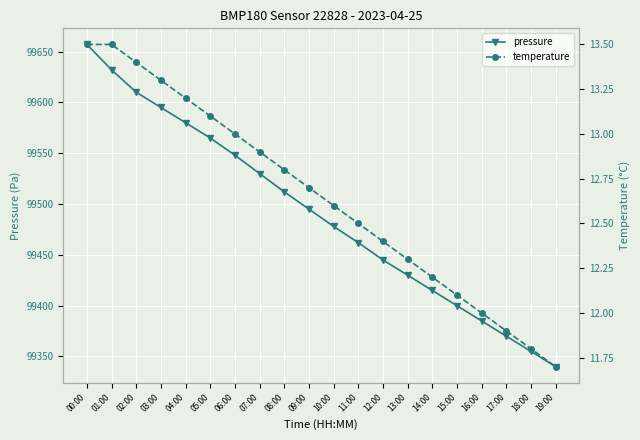

How many distinct data groups are displayed?

2